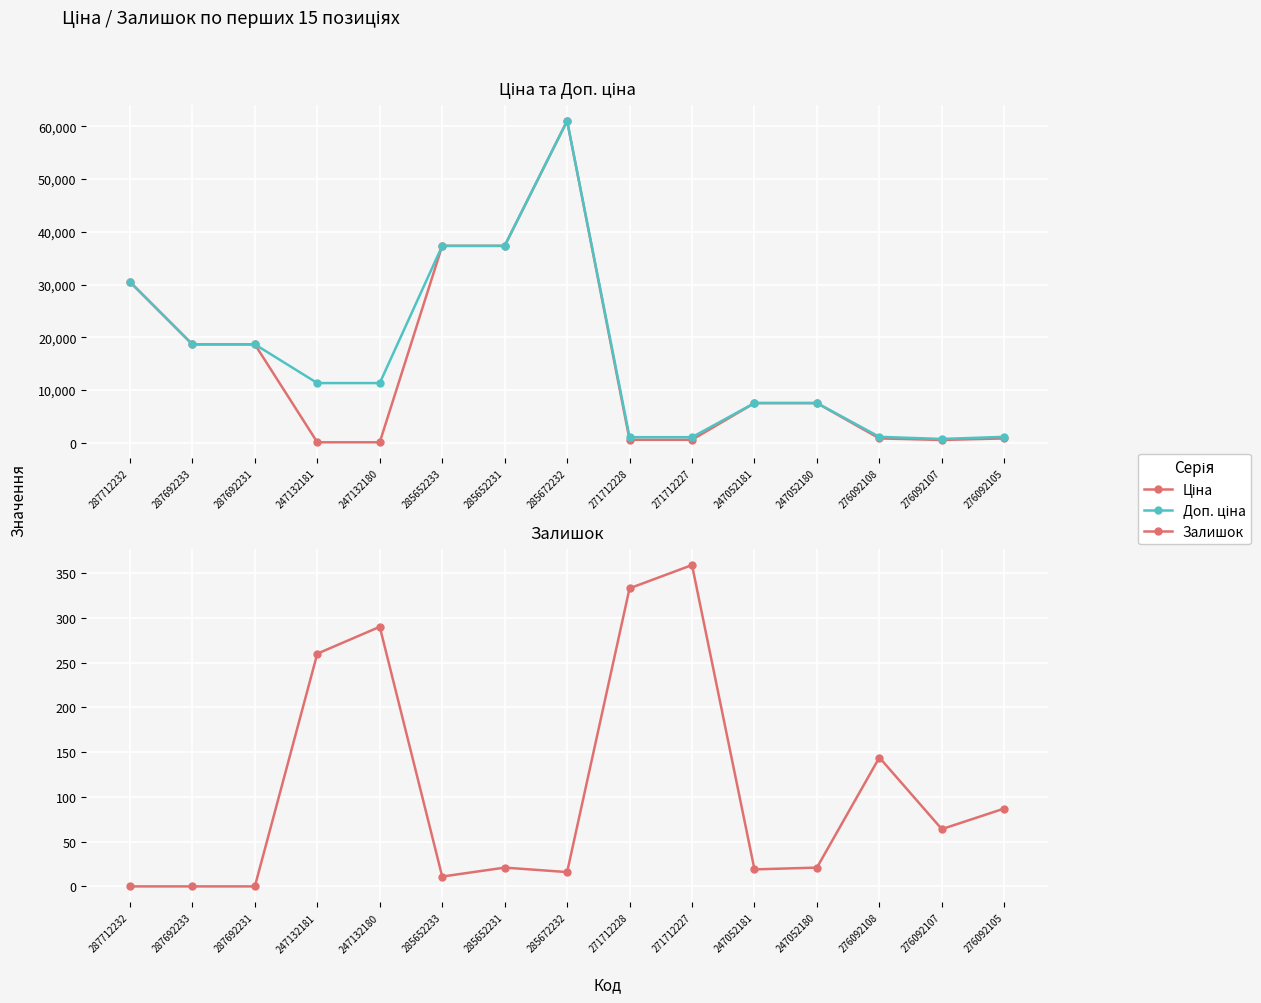

The value of Доп. ціна at 276092107 is 1296.2. True or false?

False